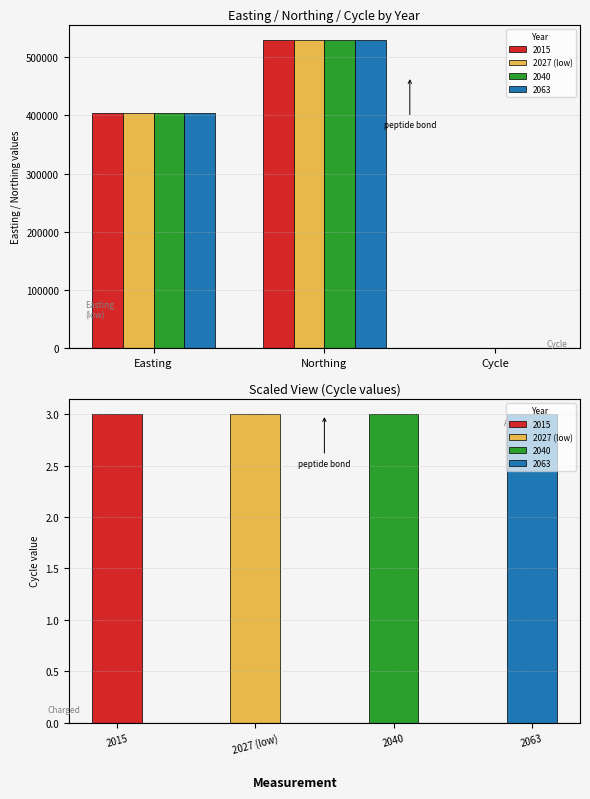

True or false: the data shows 3 at Cycle.

True